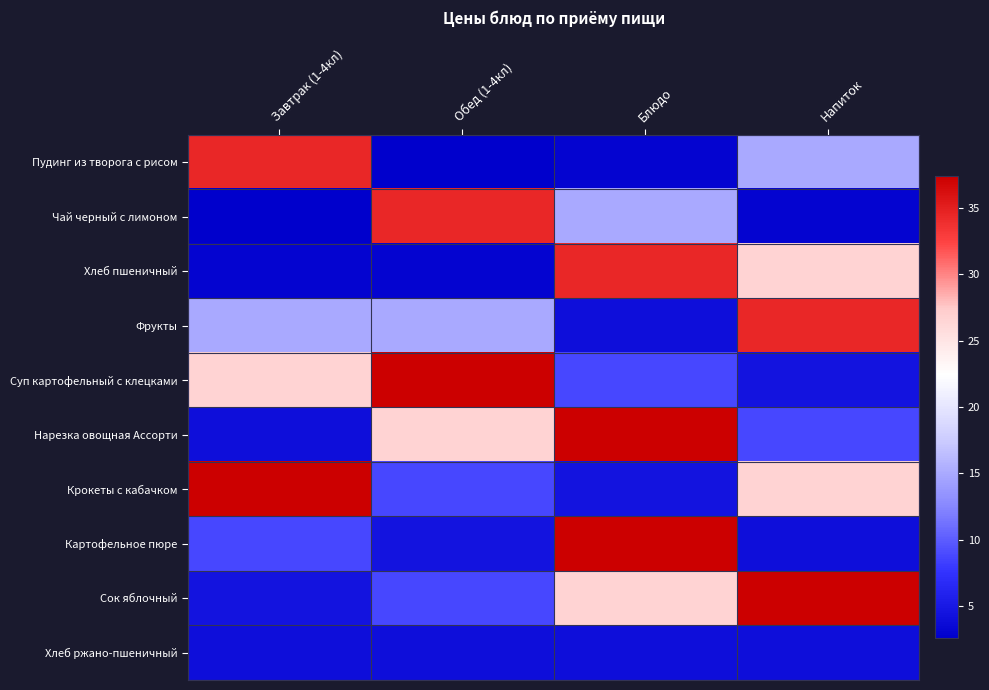

Between Блюдо and Напиток, which series saw the biggest shift?

Картофельное пюре